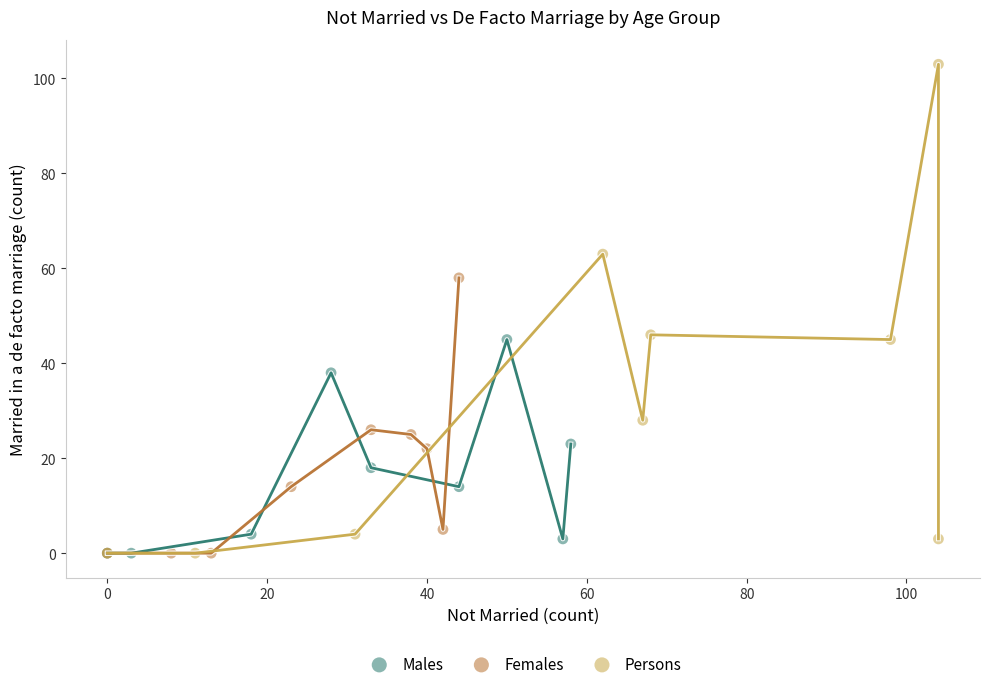

Which series reaches the maximum Y coordinate?

Persons